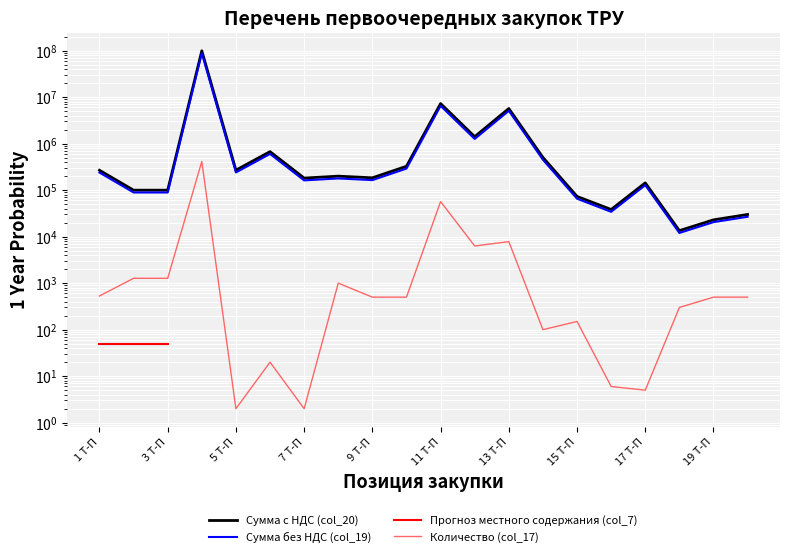

Rank the series at 1 Т-П from lowest to highest value.

Прогноз местного содержания (col_7), Количество (col_17), Сумма без НДС (col_19), Сумма с НДС (col_20)